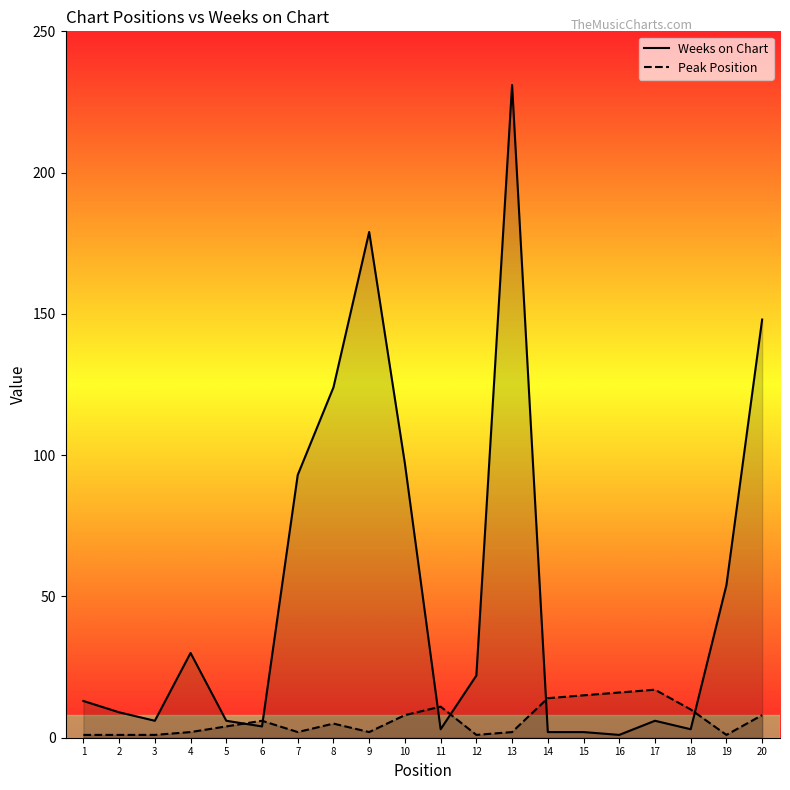

What is the total value across all series at 10?

105